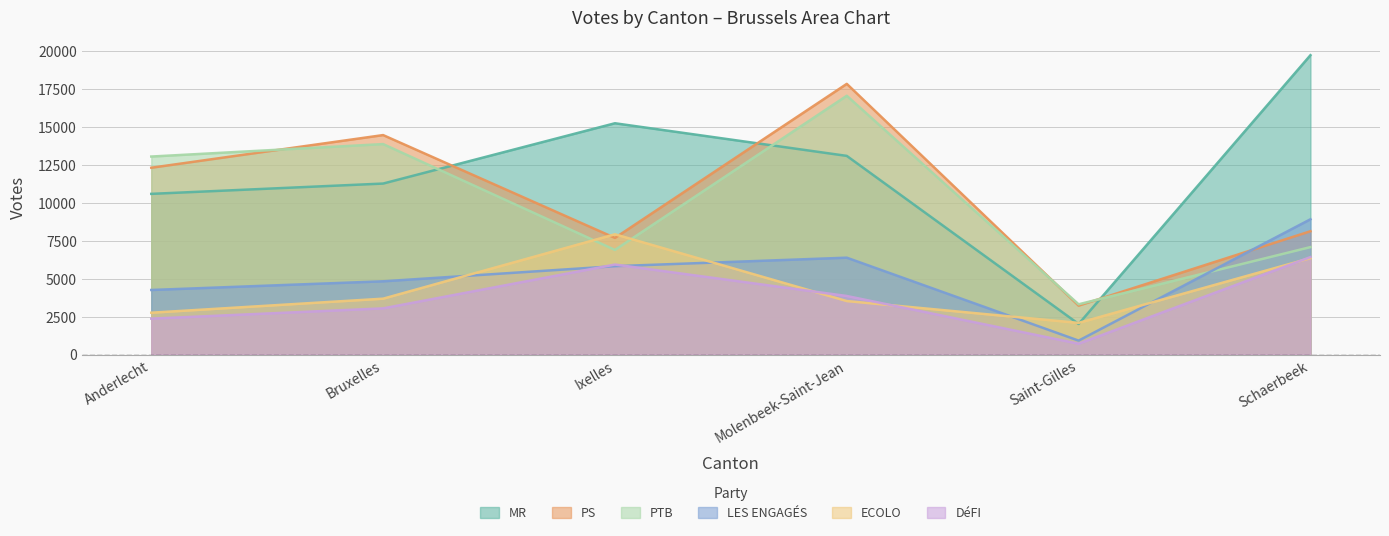

In ECOLO, how many points are lower than both neighbors (excluding endpoints)?

1